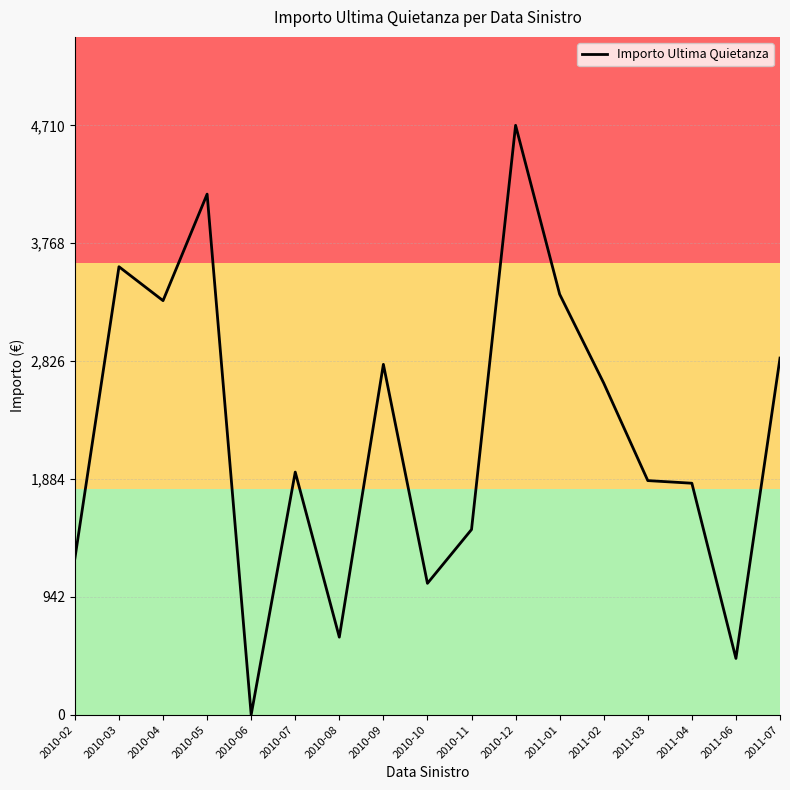

Is it true that the value at 2010-08 is 1094?

False